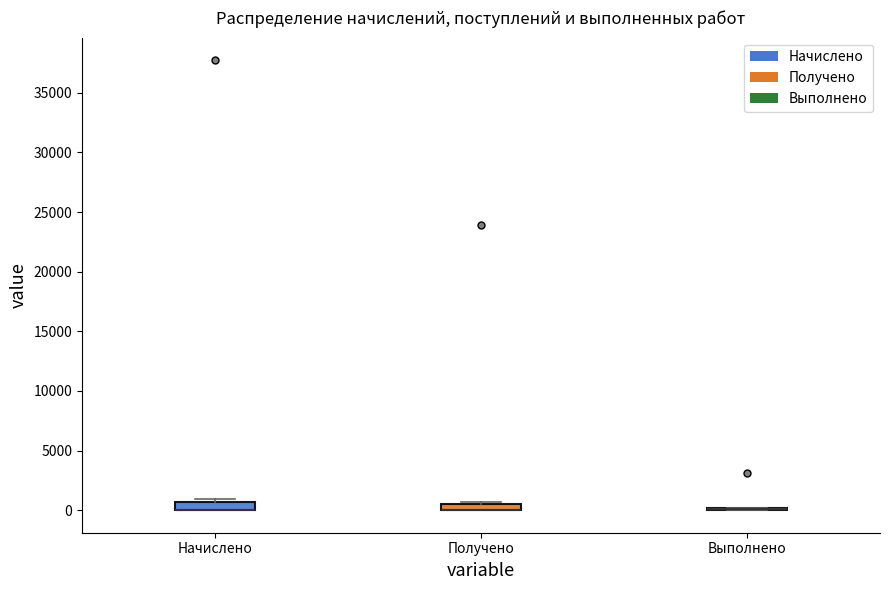

Where is the lower edge of the box for Получено on the y-axis? The values are not printed on the chart, so give them approximately, as read against the axis.

0